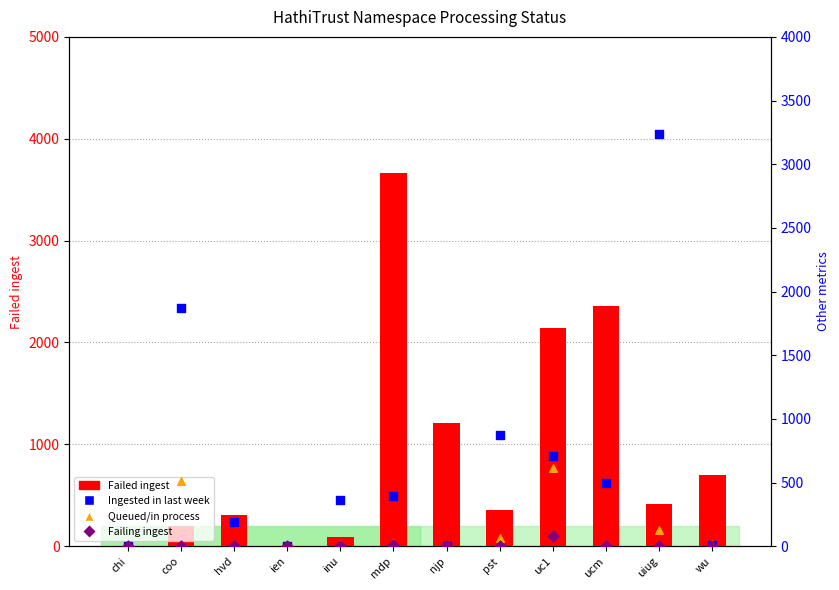

What are all the series names shown in the legend?

Failed ingest, Ingested in last week, Queued/in process, Failing ingest